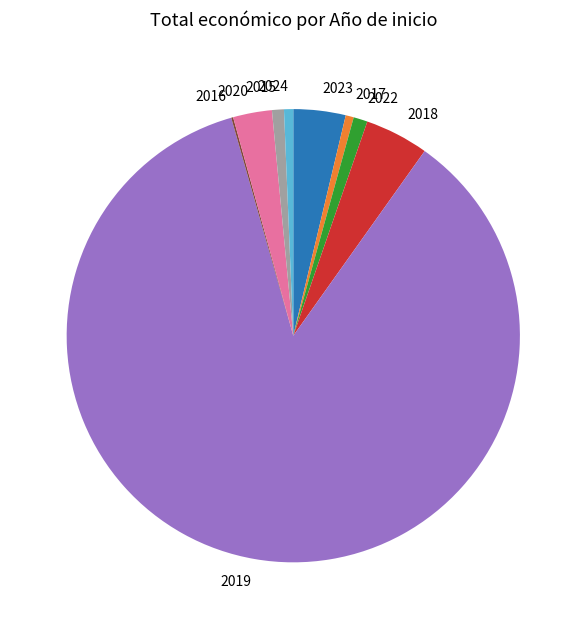

True or false: 2024 accounts for 9% of the total.

False